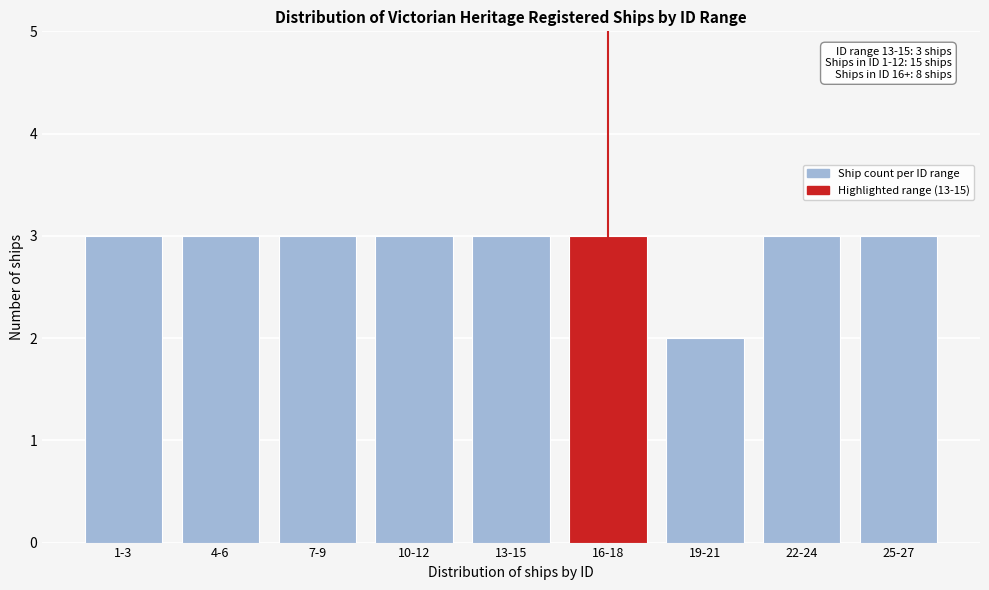

Reading left to right, what are all the values shown in this chart?

1-3=3	4-6=3	7-9=3	10-12=3	13-15=3	16-18=3	19-21=2	22-24=3	25-27=3